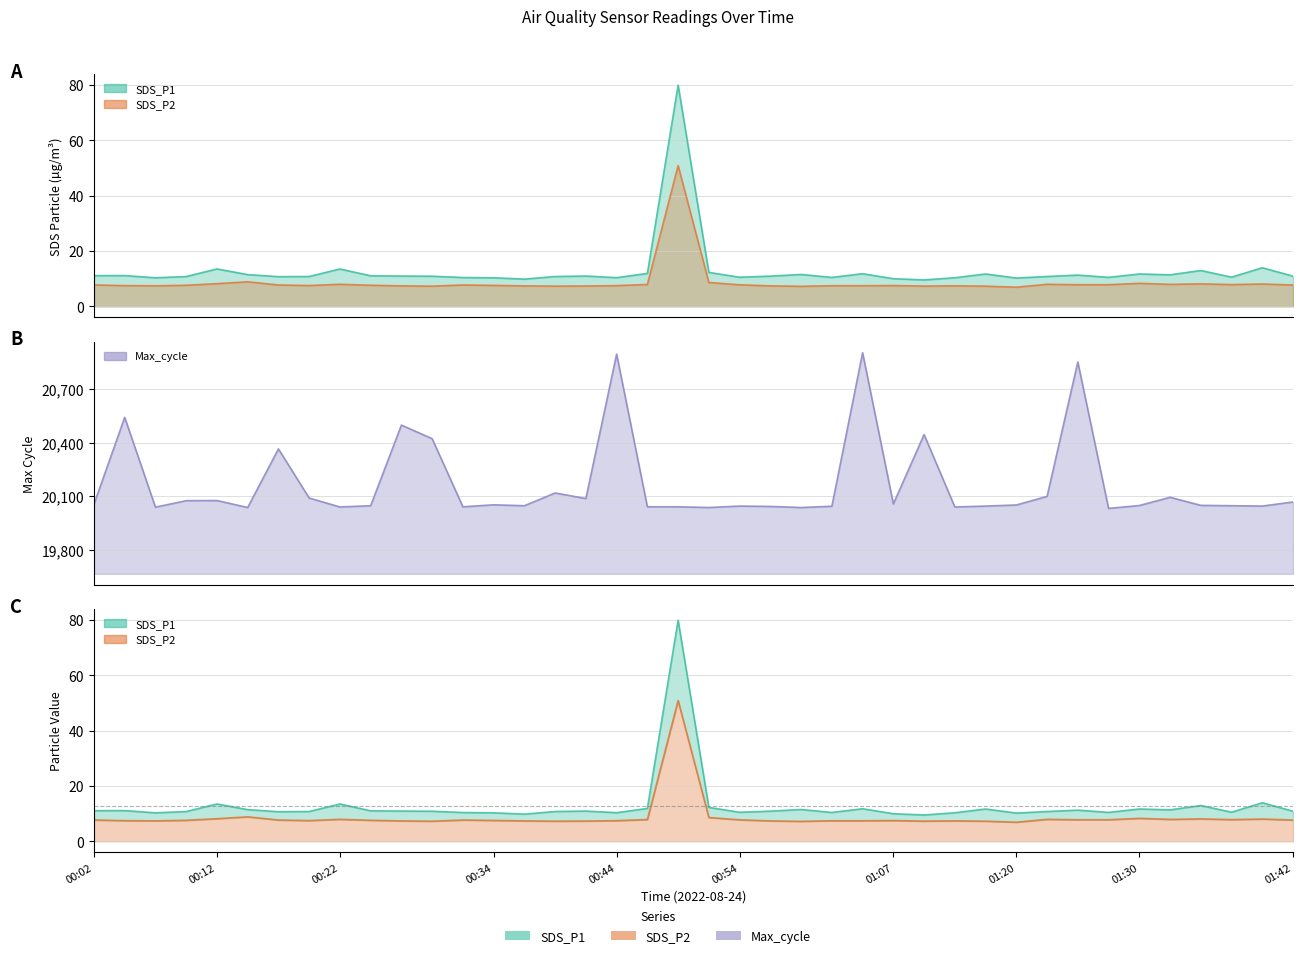

What are all the series names shown in the legend?

SDS_P1, SDS_P2, Max_cycle